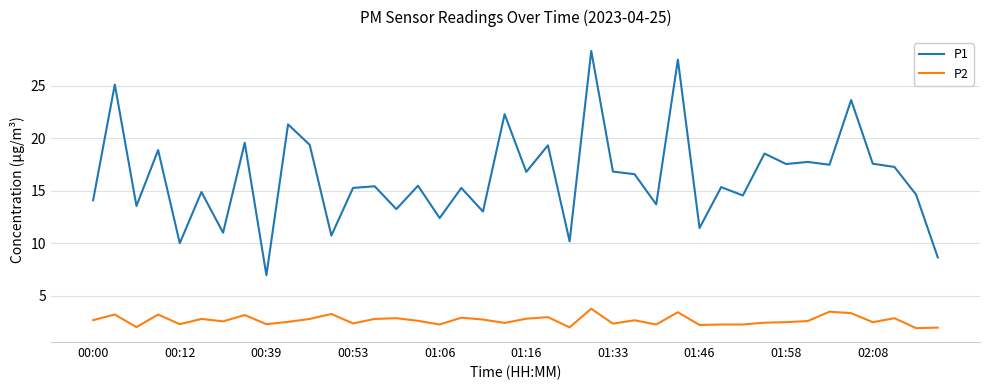

True or false: P2 and P1 intersect in this chart.

False